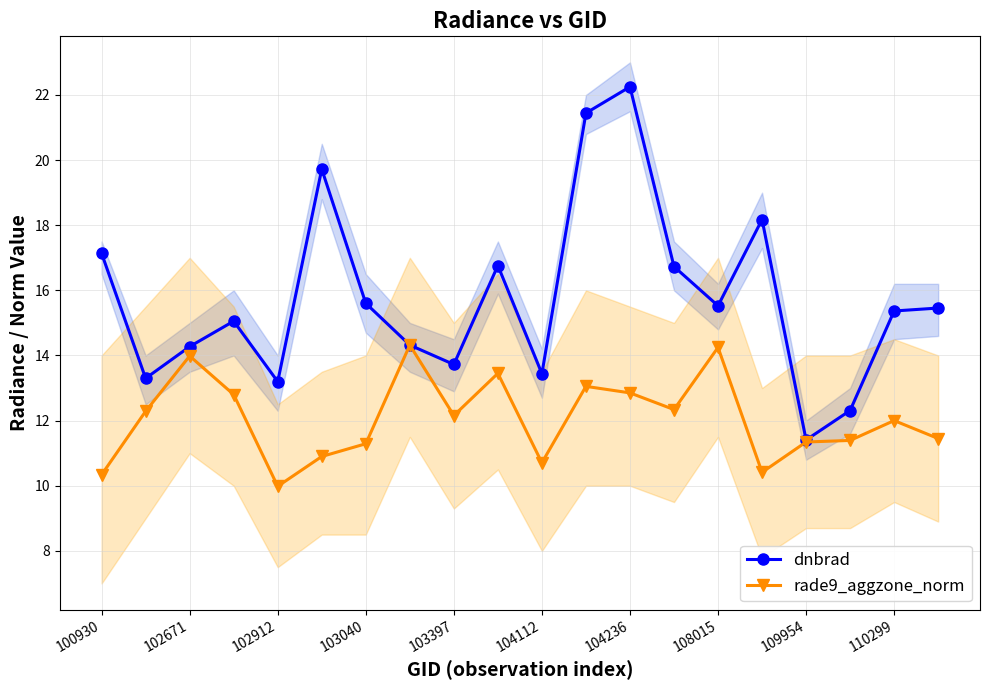

Does the chart have visible grid lines?

Yes